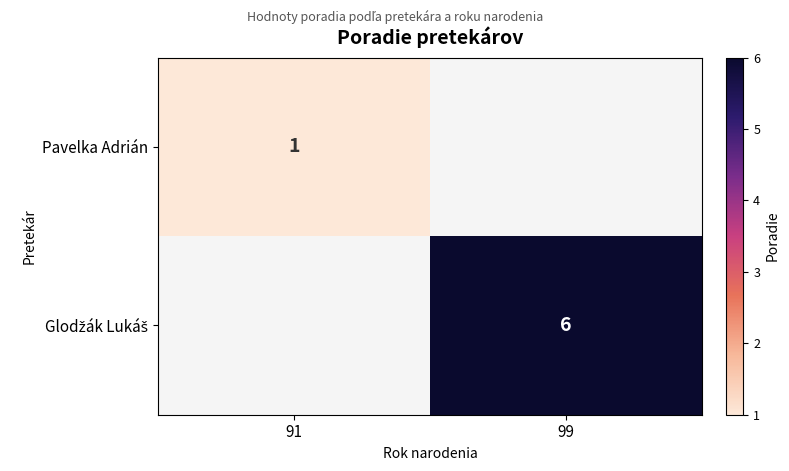

How many data points does each series have?

2